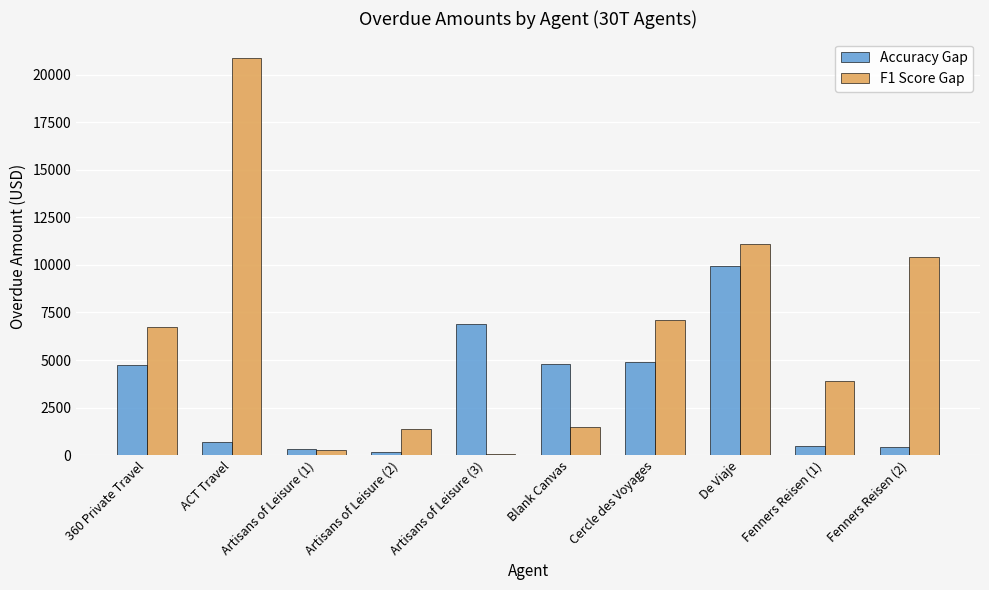

What is the maximum value shown in the chart?

20849.0